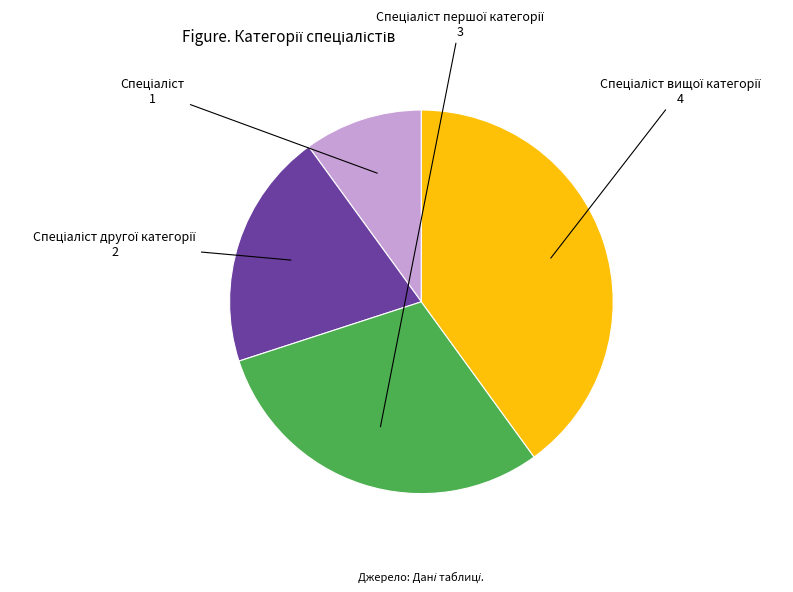

Is there a majority slice in this chart?

No